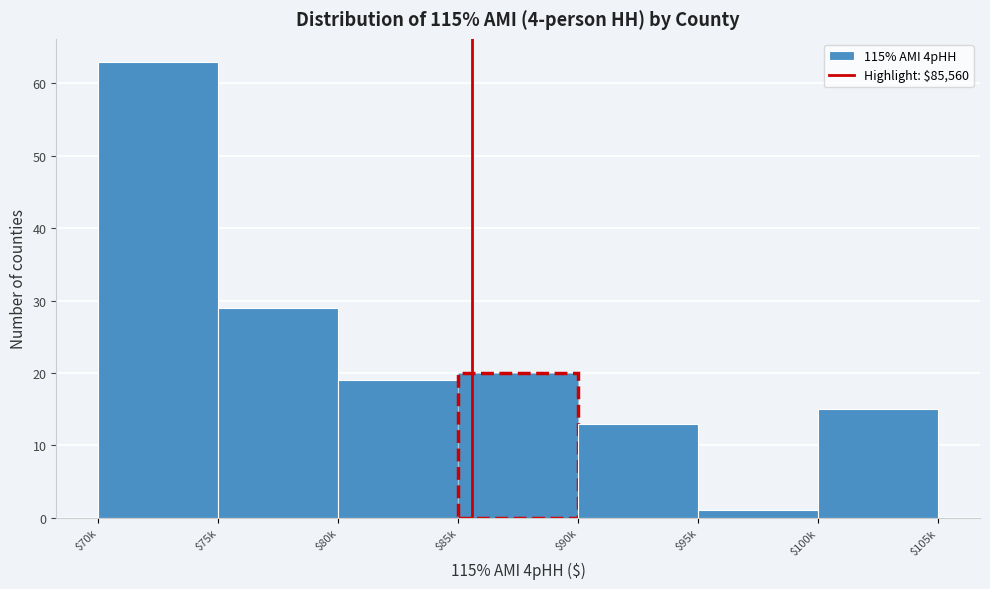

Reading left to right, extract all data points from this chart.

63	29	19	20	13	1	15